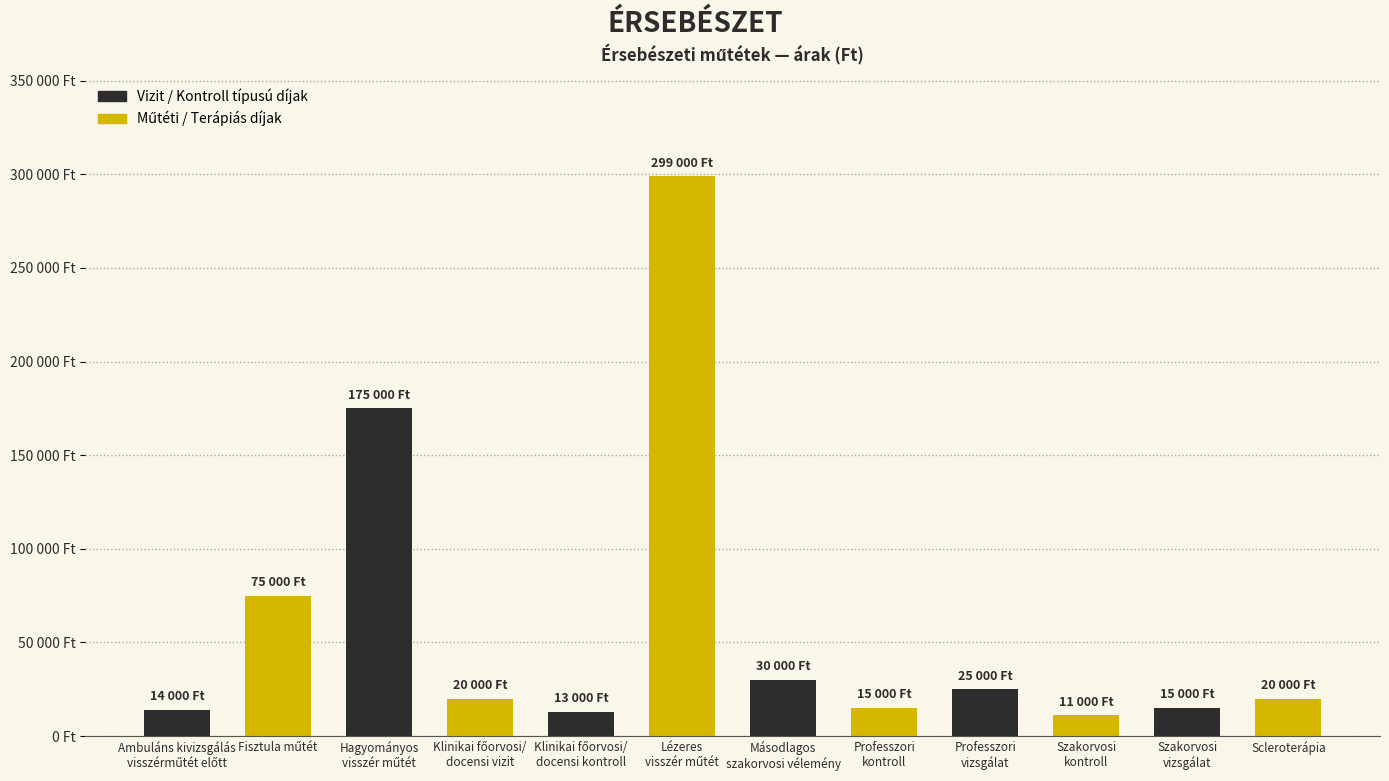

Are the bars horizontal?

No